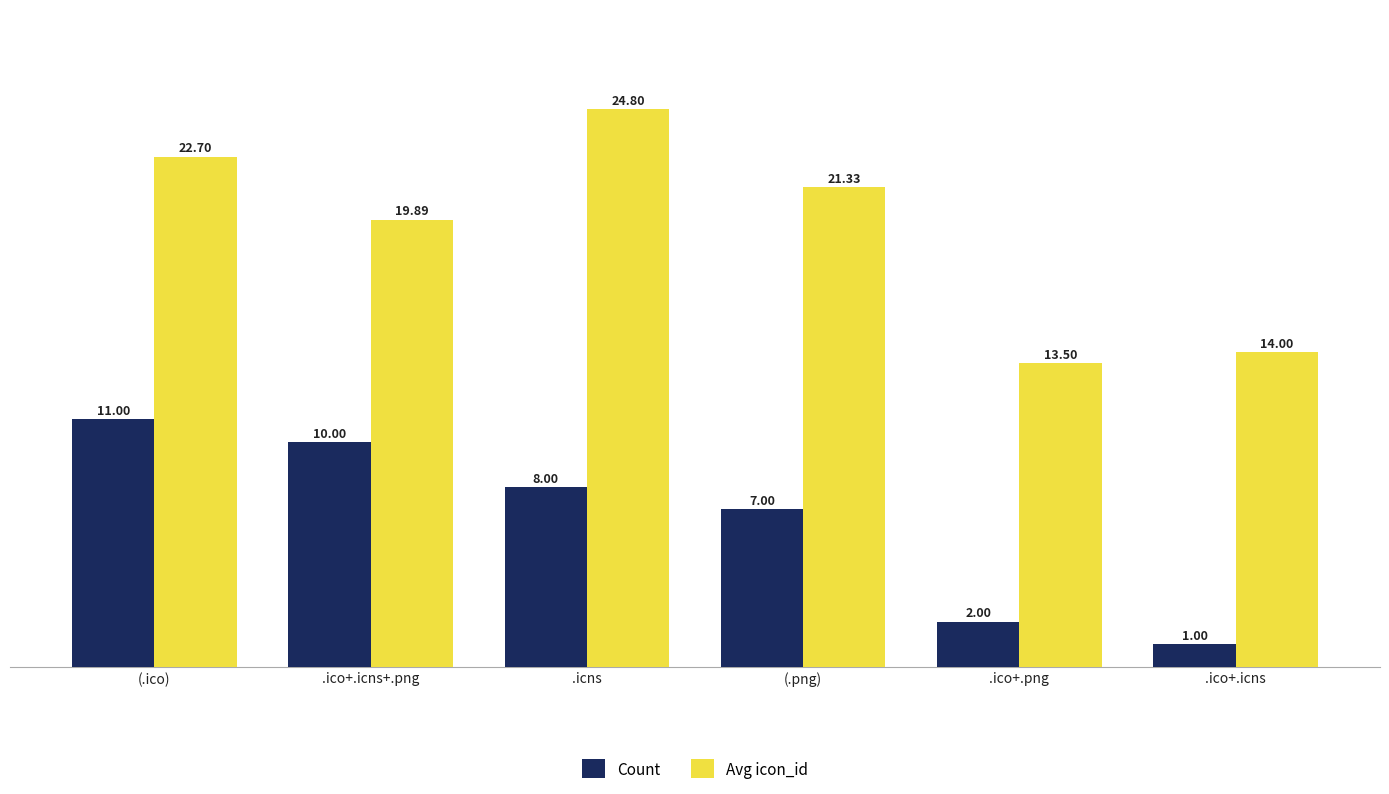

List the series in order of their peak value, lowest first.

Count, Avg icon_id